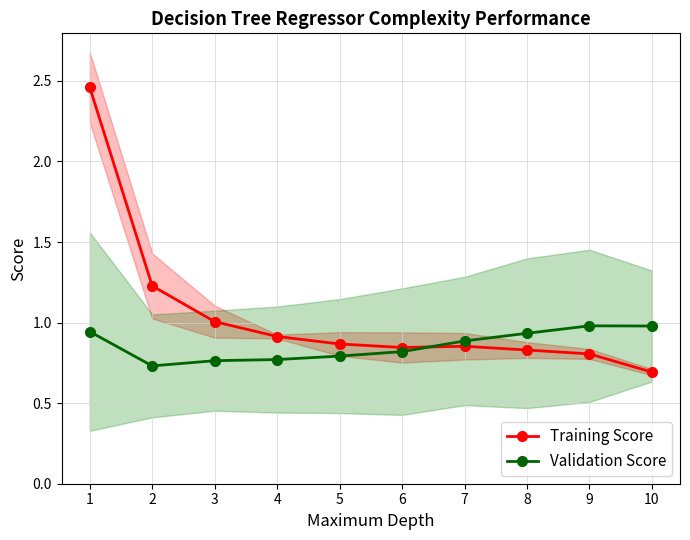

Where is Training Score nearest to the value 1?

3